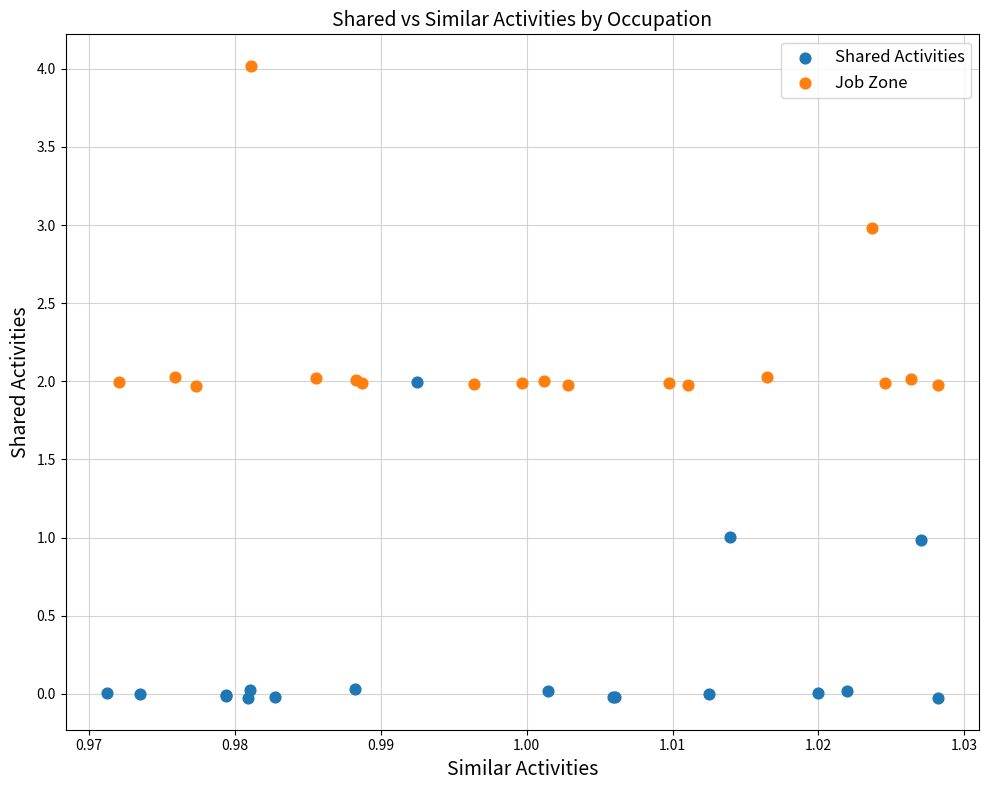

Which series reaches the maximum Y coordinate?

Job Zone